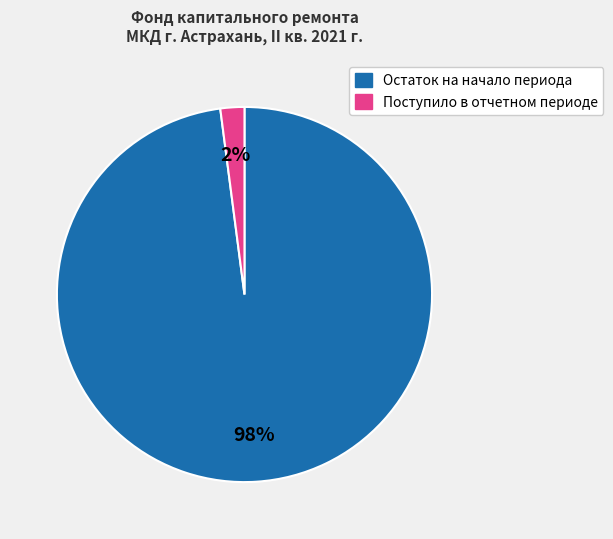

Is it true that Остаток на начало периода is 91% of the pie?

False